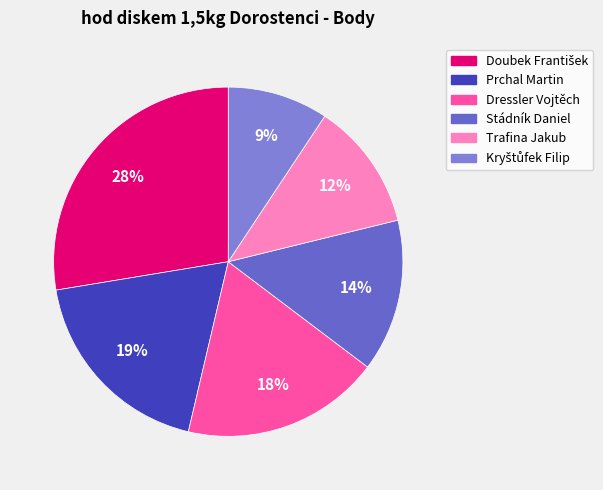

Combined, do Stádník Daniel and Prchal Martin account for over 50%?

No